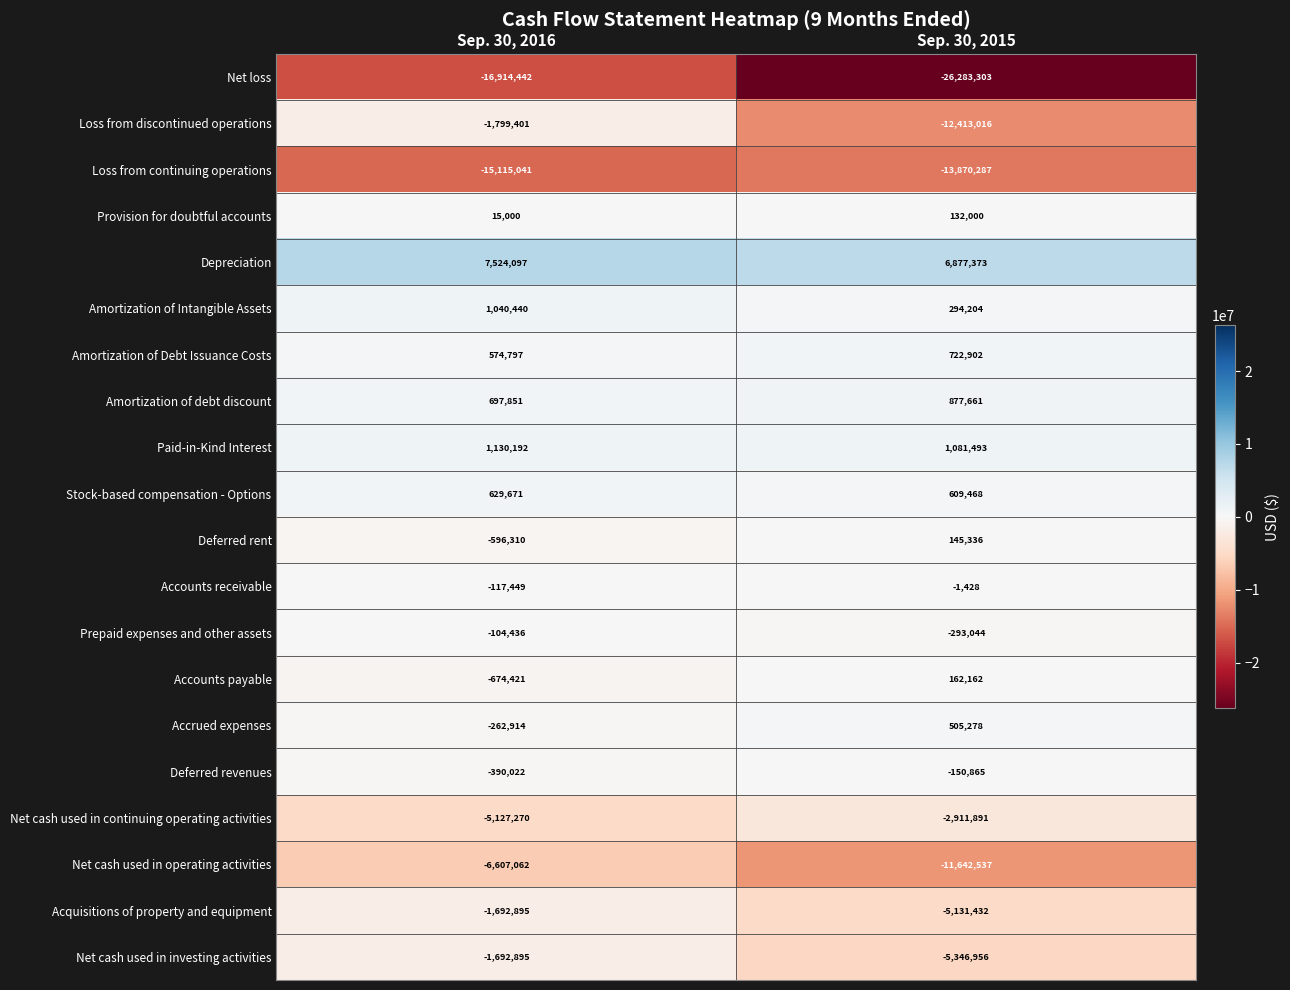

Which series has the largest total across all categories?

Depreciation